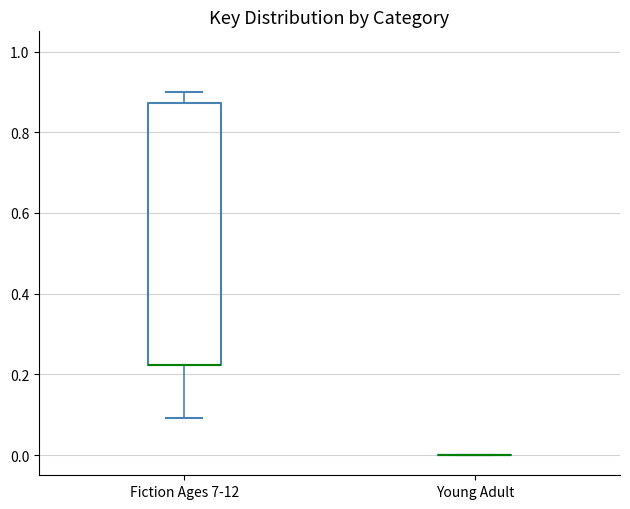

Reading left to right, read every box against the y-axis: the position of its median line, the range the box covers, and the ends of its whiskers. The values are not printed on the chart, so give them approximately, as read against the axis.

Fiction Ages 7-12: median 0.22 (drawn on the box's lower edge), box 0.22 to 0.88, whiskers 0.10 to 0.90
Young Adult: box collapsed to a line at 0.00, whiskers 0.00 to 0.00